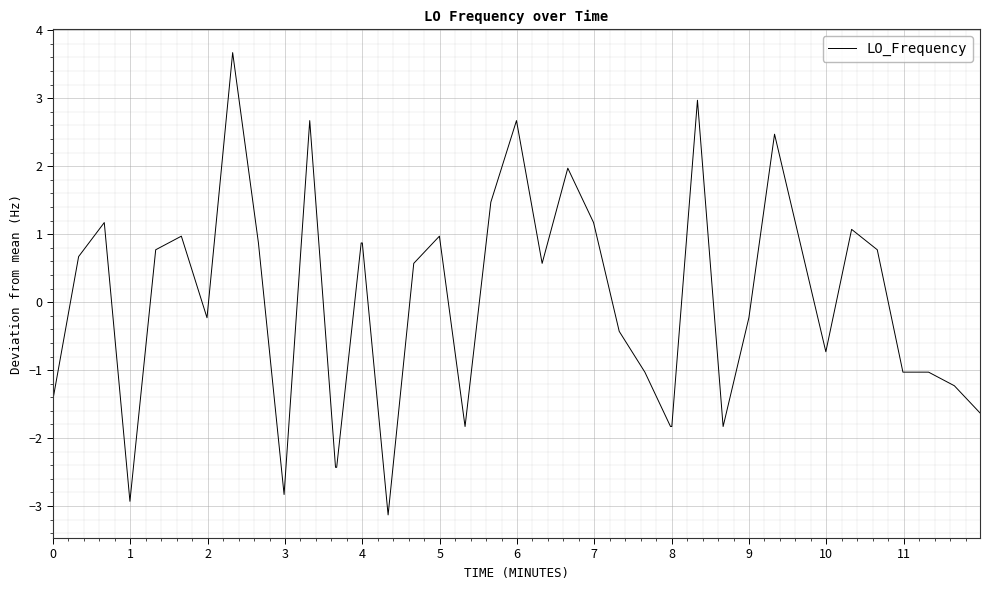

What is the smallest value displayed?

-3.1